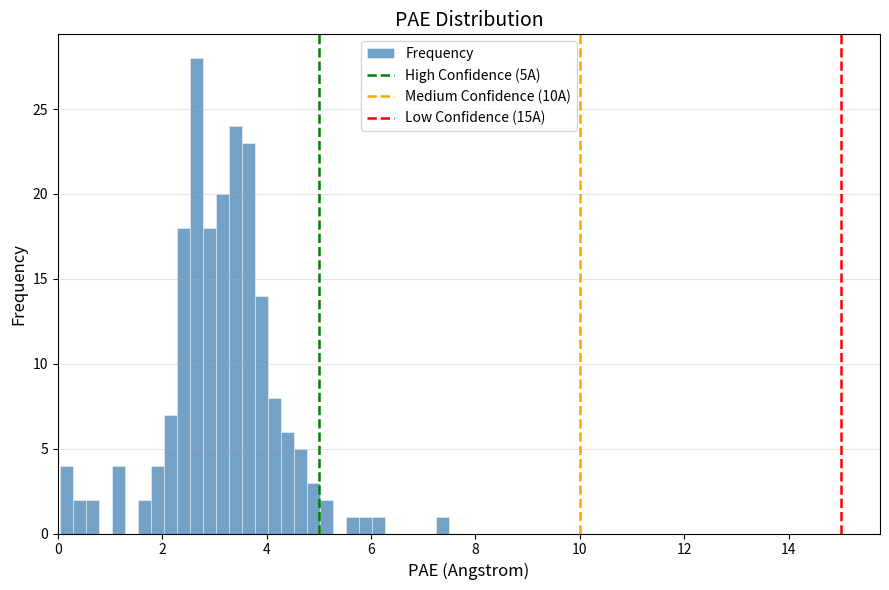

Around what value on the x-axis is the tallest bar? Give the approximate position of its centre, as read against the axis.

2.6